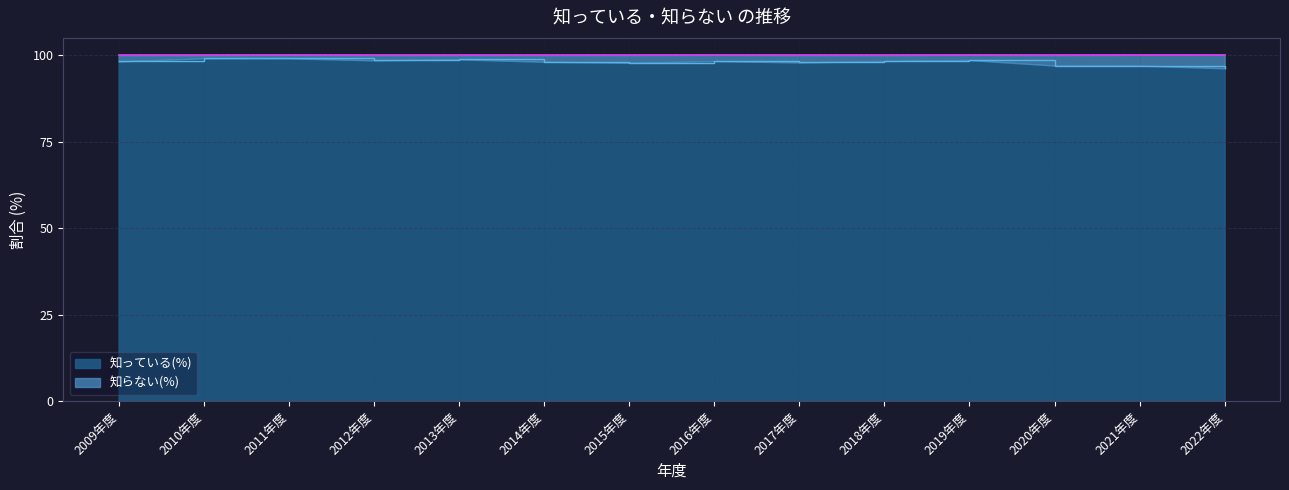

How many data points are less than 98?

5